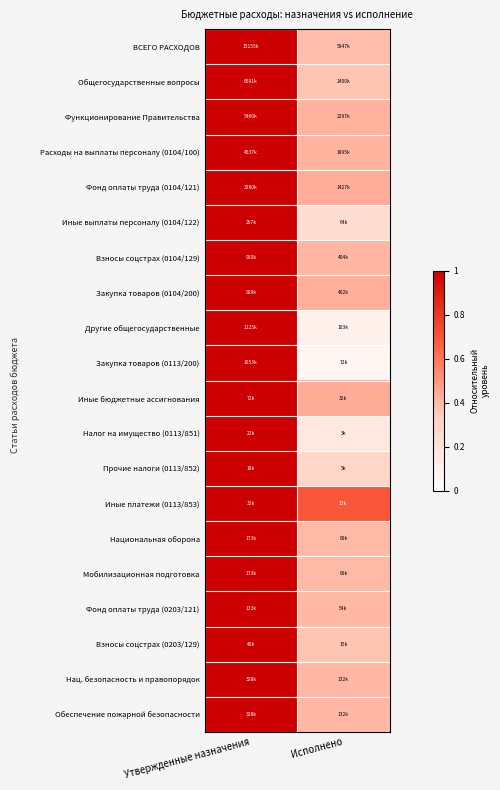

How many distinct data groups are displayed?

20